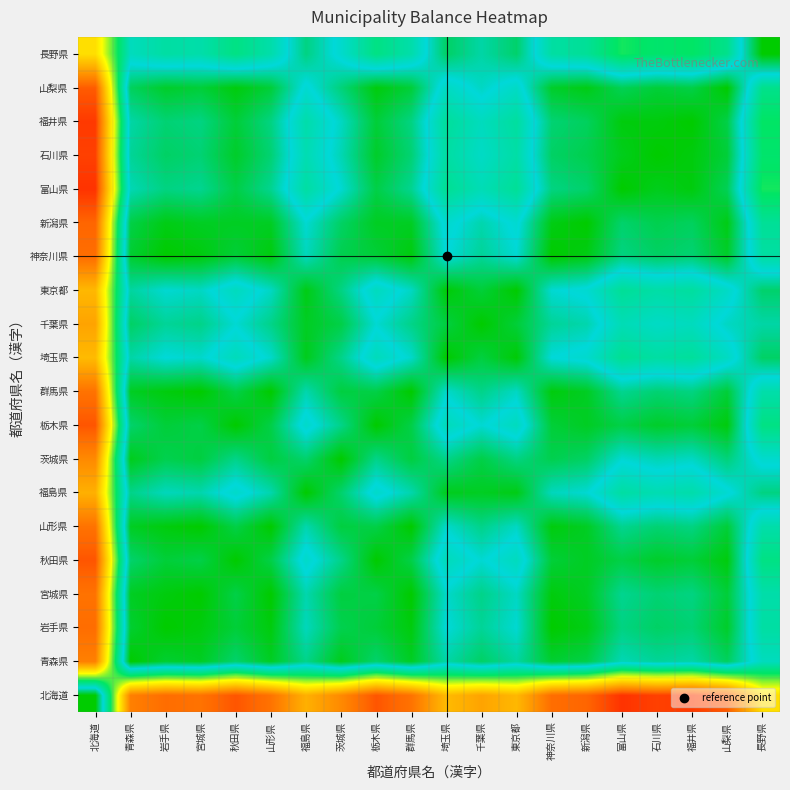

What is the spread (max minus min) of values at 群馬県?

0.8